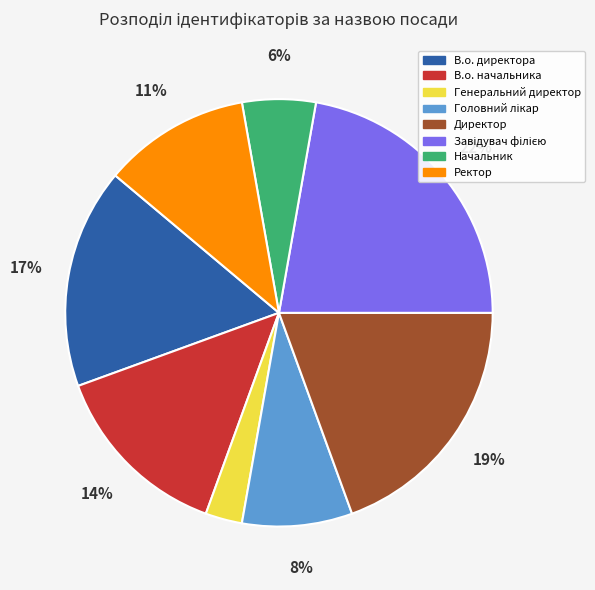

Between Директор and В.о. начальника, which is larger?

Директор